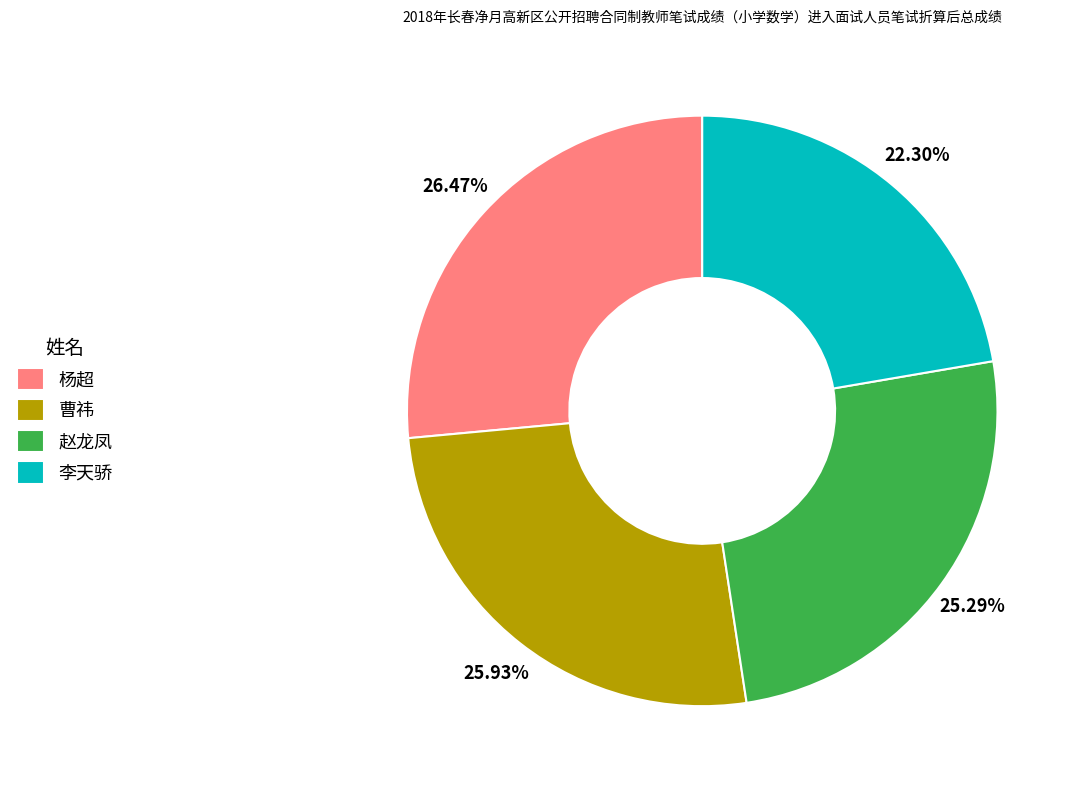

Is 李天骄 the majority of the pie?

No